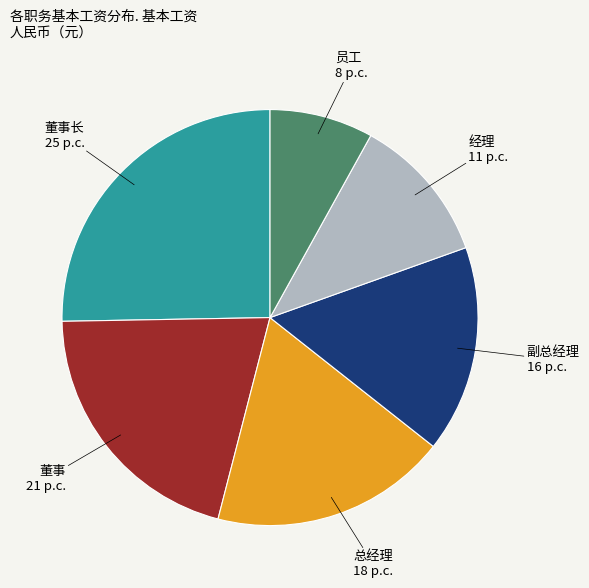

Count the number of slices in the pie.

6